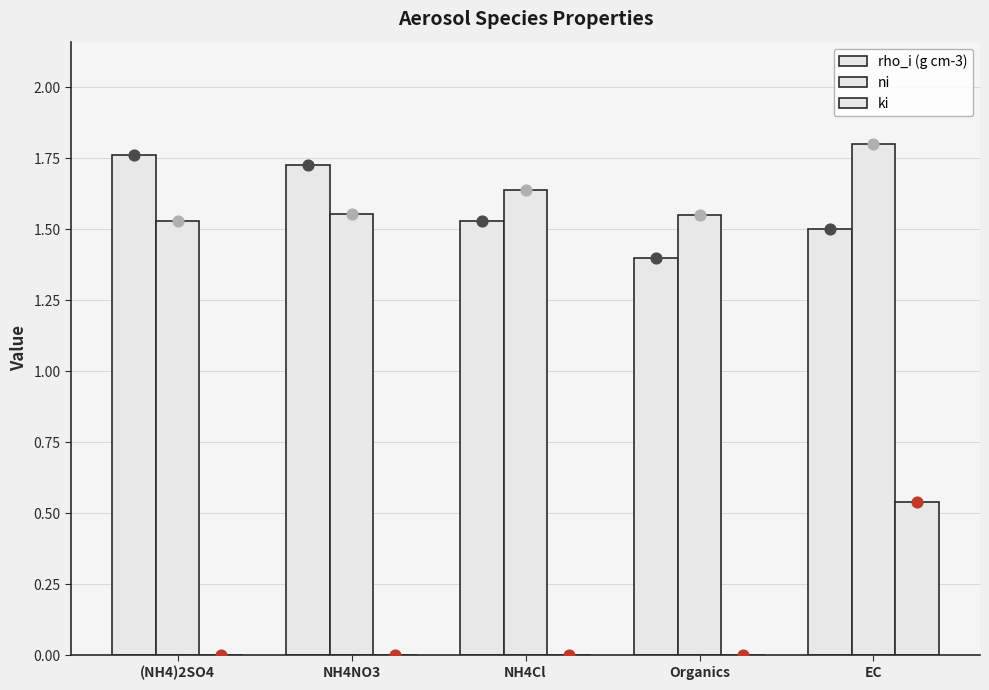

What is the total value across all series at EC?

3.8